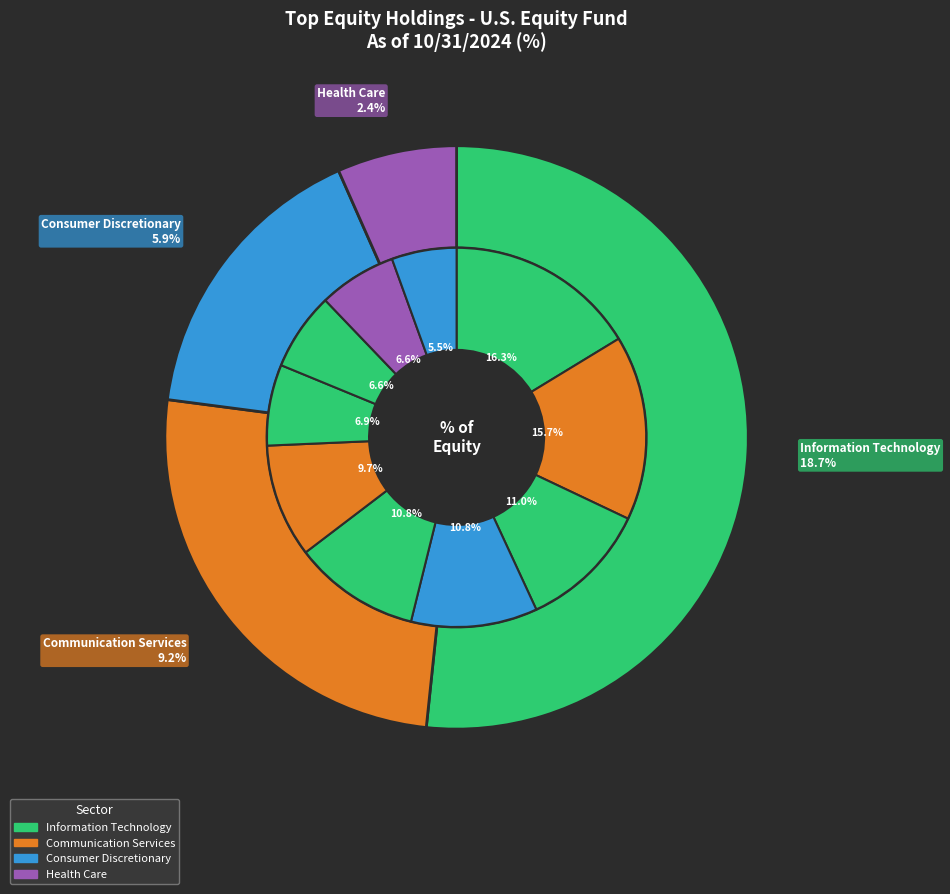

To the nearest percent, what is the difference between the largest and smallest slice percentages?

11%